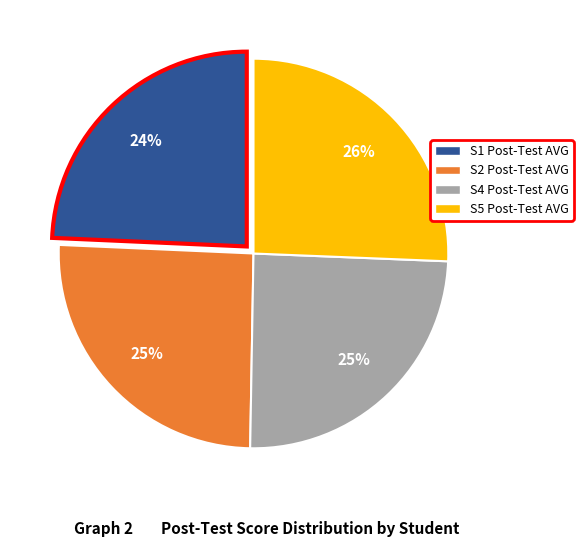

To the nearest percent, what is the average slice percentage?

25%